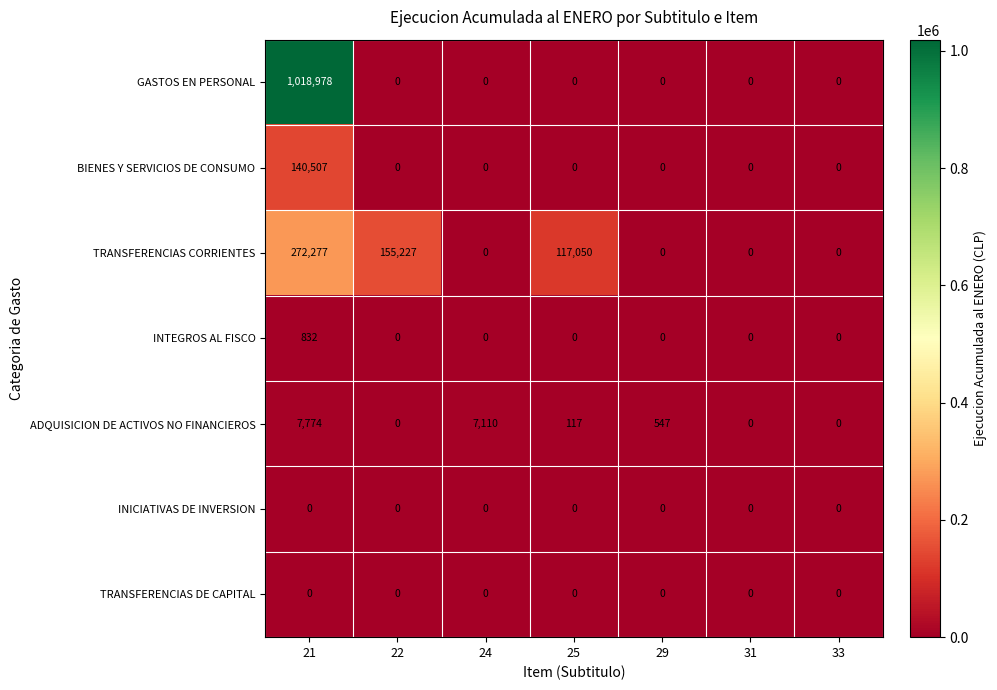

At how many categories does at least one series exceed 800257?

1